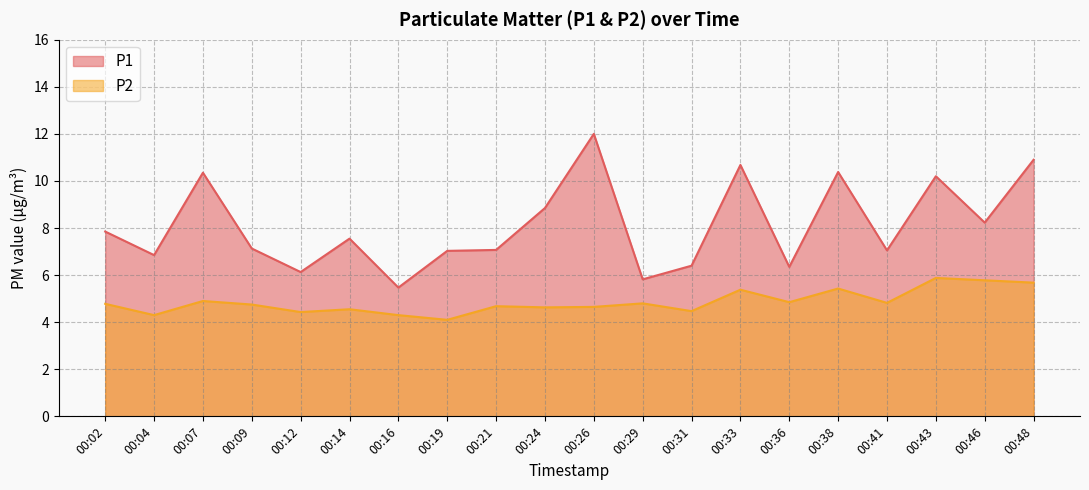

True or false: P2 has a value of 1.0 at 00:04.

False